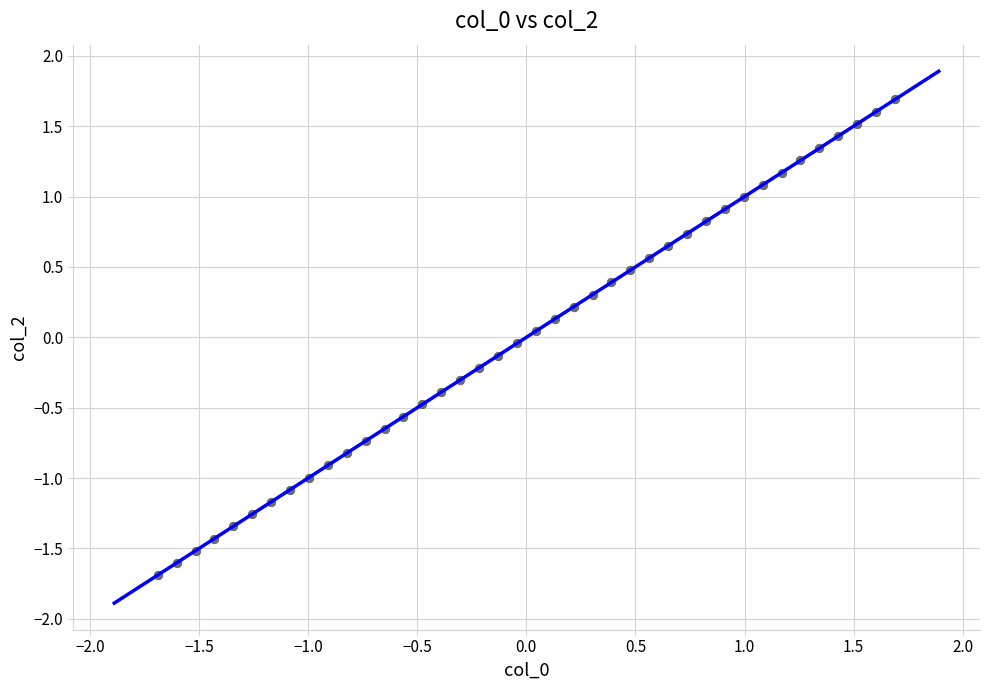

What is the range of Y values (max minus min)?

3.4